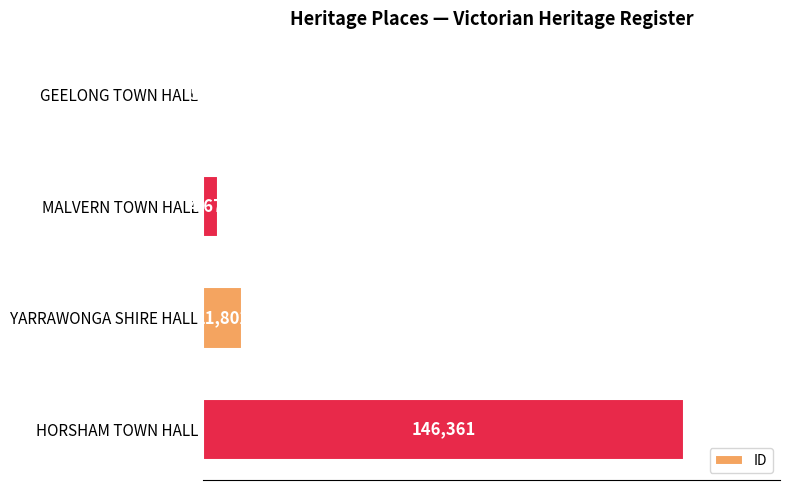

Reading top to bottom, what are all the values shown in this chart?

GEELONG TOWN HALL=525	MALVERN TOWN HALL=4679	YARRAWONGA SHIRE HALL=11802	HORSHAM TOWN HALL=146361